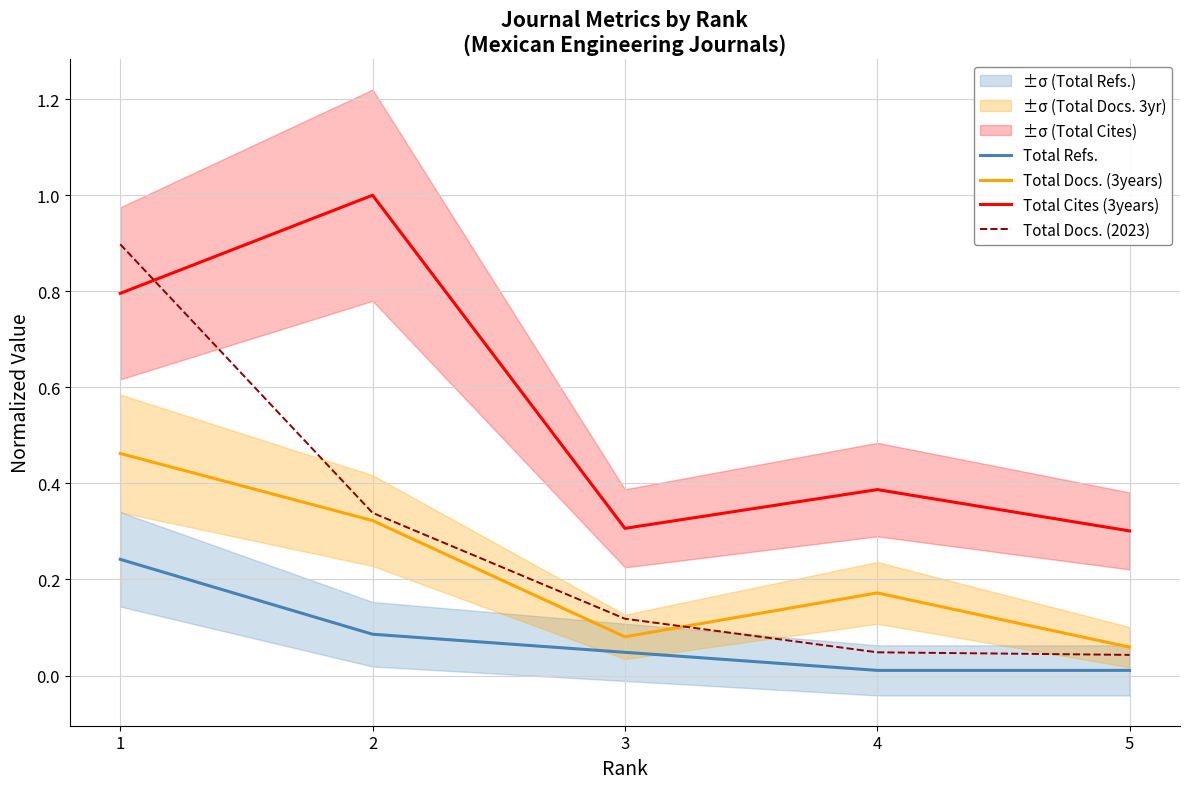

What is the maximum value shown in the chart?

1.0